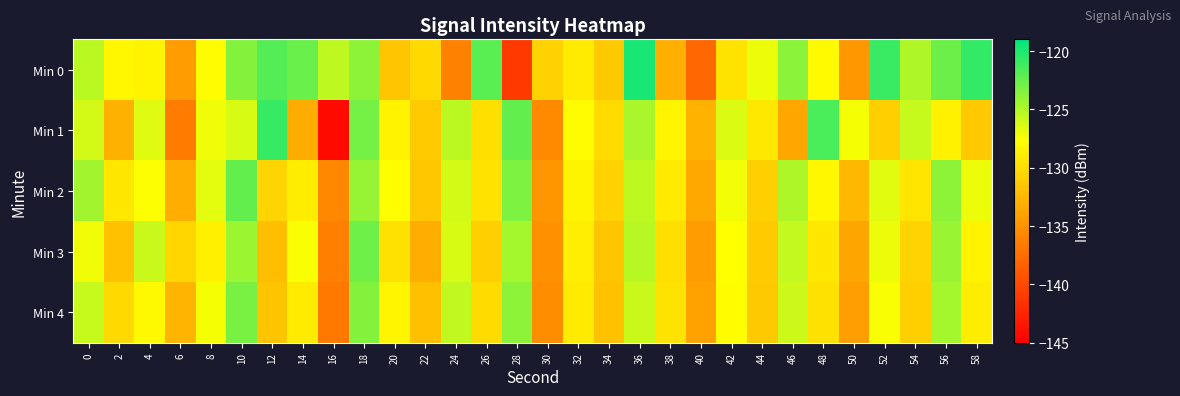

Reading left to right, extract all data points from this chart.

Min 0: 0=-125.3	2=-128.2	4=-128.4	6=-134.4	8=-127.9	10=-123.6	12=-121.9	14=-122.6	16=-125.4	18=-123.8	20=-131.5	22=-130.2	24=-136.2	26=-122.1	28=-141.0	30=-130.8	32=-129.0	34=-131.3	36=-119.9	38=-133.1	40=-137.9	42=-129.5	44=-127.1	46=-123.8	48=-128.0	50=-134.7	52=-121.0	54=-125.0	56=-122.7	58=-120.7
Min 1: 0=-126.2	2=-133.0	4=-126.6	6=-136.5	8=-127.2	10=-126.3	12=-120.8	14=-133.2	16=-144.3	18=-123.0	20=-128.5	22=-131.2	24=-125.3	26=-129.8	28=-122.4	30=-135.6	32=-127.9	34=-130.1	36=-124.7	38=-128.3	40=-132.8	42=-126.5	44=-129.2	46=-133.7	48=-121.6	50=-127.4	52=-130.9	54=-125.8	56=-128.6	58=-131.3
Min 2: 0=-124.5	2=-129.3	4=-127.6	6=-133.2	8=-126.8	10=-122.4	12=-130.5	14=-128.9	16=-135.7	18=-124.1	20=-127.8	22=-131.4	24=-126.2	26=-129.6	28=-123.3	30=-134.8	32=-128.4	34=-130.7	36=-125.5	38=-129.1	40=-133.6	42=-127.3	44=-130.8	46=-124.9	48=-128.2	50=-132.5	52=-126.7	54=-129.4	56=-123.8	58=-127.1
Min 3: 0=-127.2	2=-131.8	4=-125.9	6=-130.4	8=-128.7	10=-124.3	12=-132.1	14=-127.5	16=-136.3	18=-122.8	20=-129.7	22=-133.2	24=-126.4	26=-130.9	28=-124.6	30=-135.1	32=-128.8	34=-131.5	36=-125.2	38=-129.8	40=-134.3	42=-127.7	44=-131.2	46=-125.7	48=-129.3	50=-133.8	52=-127.1	54=-130.6	56=-124.2	58=-128.5
Min 4: 0=-125.8	2=-130.2	4=-128.1	6=-132.7	8=-127.4	10=-123.1	12=-131.6	14=-129.0	16=-136.8	18=-123.5	20=-128.3	22=-131.9	24=-125.6	26=-130.1	28=-123.8	30=-135.4	32=-129.1	34=-131.8	36=-125.9	38=-129.5	40=-134.0	42=-127.8	44=-131.3	46=-126.0	48=-129.7	50=-134.2	52=-127.5	54=-130.9	56=-124.6	58=-128.9